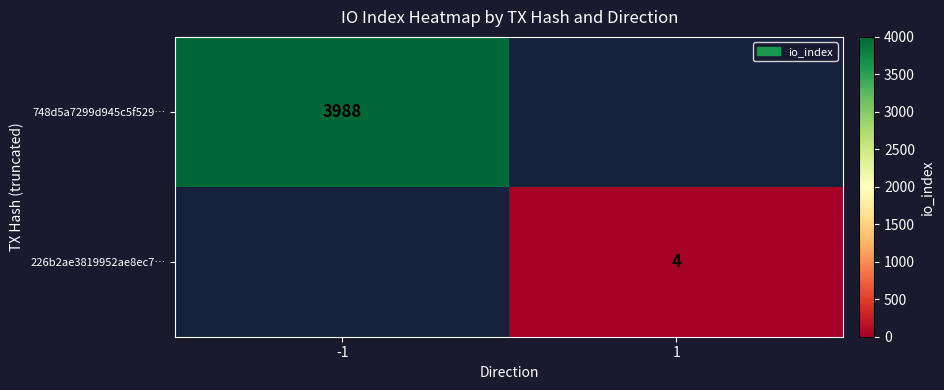

The 748d5a7299d945c5f529… series shows 3988 at -1. True or false?

True